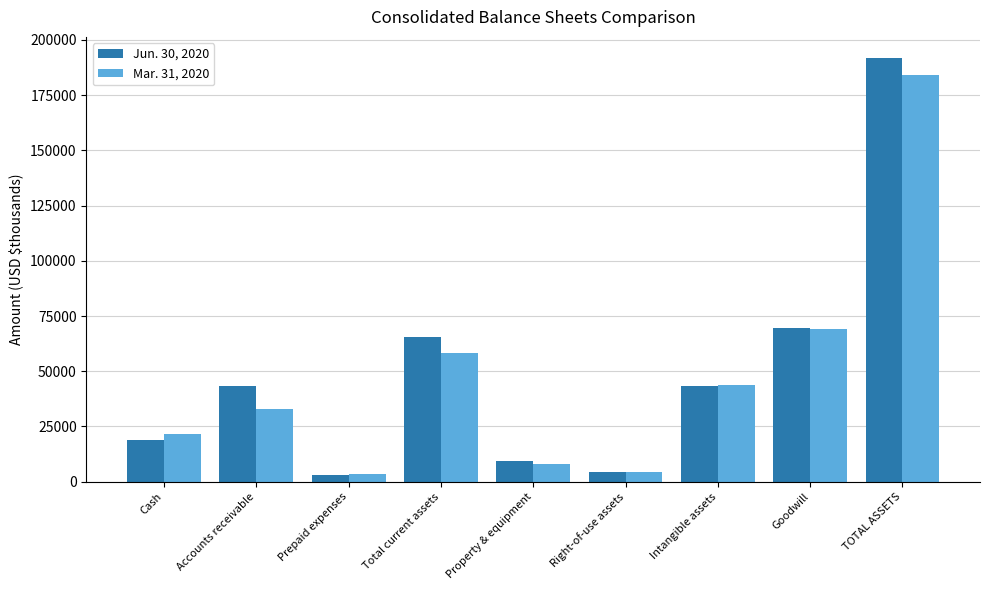

Is it true that Mar. 31, 2020 equals 21534 at Cash?

True